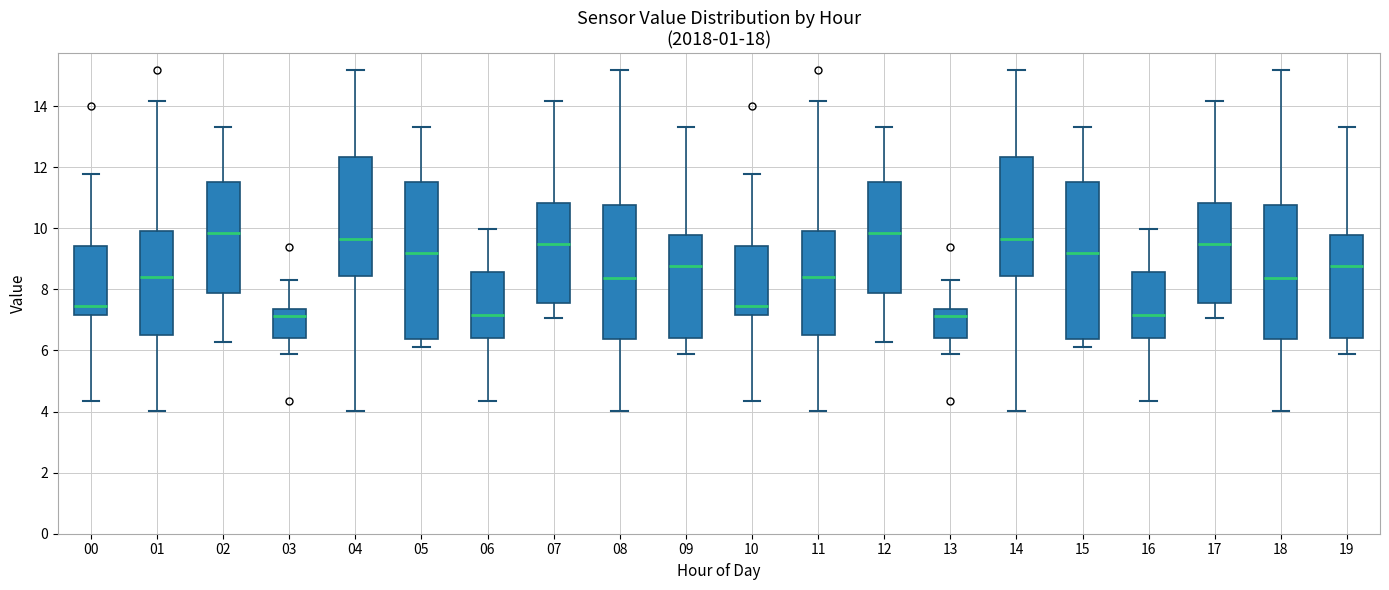

Reading left to right, read every box against the y-axis: the position of its median line, the range the box covers, and the ends of its whiskers. The values are not printed on the chart, so give them approximately, as read against the axis.

00: median 7.4, box 7.2 to 9.4, whiskers 4.4 to 11.8
01: median 8.4, box 6.6 to 10.0, whiskers 4.0 to 14.2
02: median 9.8, box 7.8 to 11.6, whiskers 6.2 to 13.4
03: median 7.2, box 6.4 to 7.4, whiskers 6.0 to 8.4
04: median 9.6, box 8.4 to 12.4, whiskers 4.0 to 15.2
05: median 9.2, box 6.4 to 11.6, whiskers 6.2 to 13.4
06: median 7.2, box 6.4 to 8.6, whiskers 4.4 to 10.0
07: median 9.6, box 7.6 to 10.8, whiskers 7.0 to 14.2
08: median 8.4, box 6.4 to 10.8, whiskers 4.0 to 15.2
09: median 8.8, box 6.4 to 9.8, whiskers 6.0 to 13.4
10: median 7.4, box 7.2 to 9.4, whiskers 4.4 to 11.8
11: median 8.4, box 6.6 to 10.0, whiskers 4.0 to 14.2
12: median 9.8, box 7.8 to 11.6, whiskers 6.2 to 13.4
13: median 7.2, box 6.4 to 7.4, whiskers 6.0 to 8.4
14: median 9.6, box 8.4 to 12.4, whiskers 4.0 to 15.2
15: median 9.2, box 6.4 to 11.6, whiskers 6.2 to 13.4
16: median 7.2, box 6.4 to 8.6, whiskers 4.4 to 10.0
17: median 9.6, box 7.6 to 10.8, whiskers 7.0 to 14.2
18: median 8.4, box 6.4 to 10.8, whiskers 4.0 to 15.2
19: median 8.8, box 6.4 to 9.8, whiskers 6.0 to 13.4